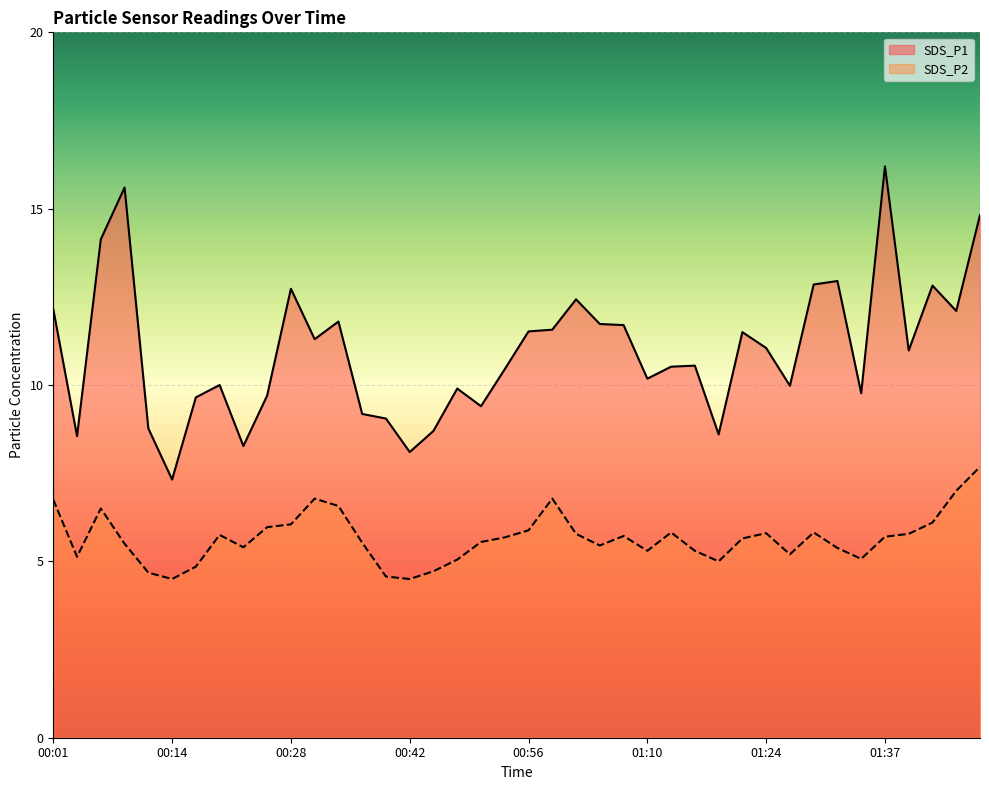

Read the SDS_P1 value at 01:15.

10.6